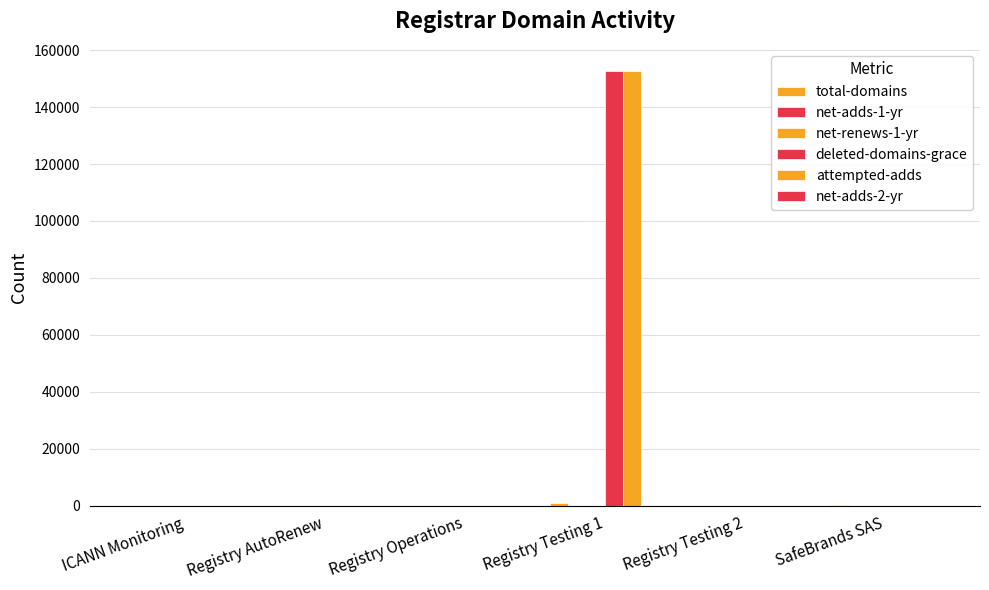

Between Registry AutoRenew and SafeBrands SAS, which is larger?

SafeBrands SAS